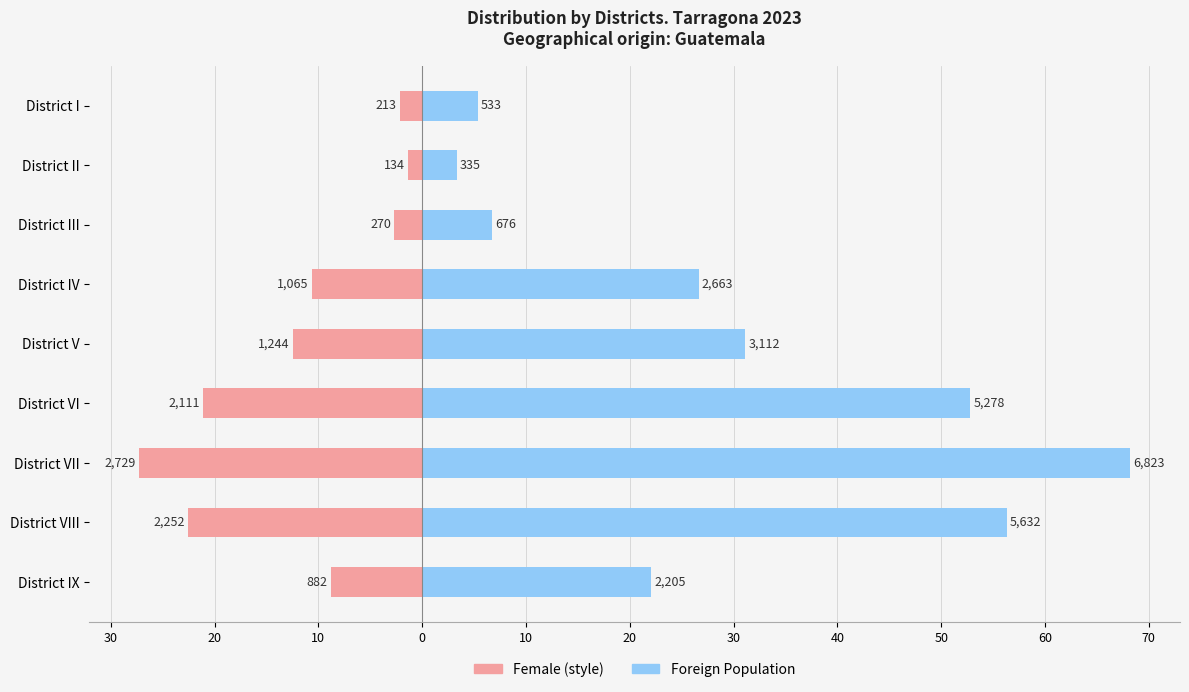

What are all the series names shown in the legend?

Female (style), Foreign Population